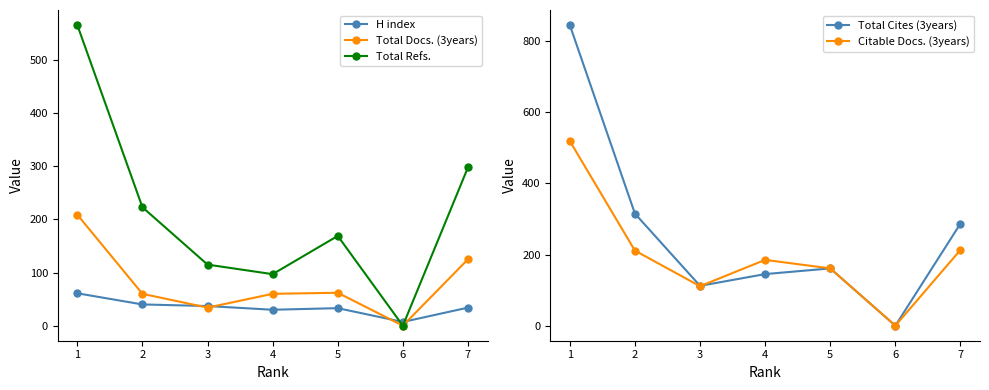

What is the average value of the H index series?

35